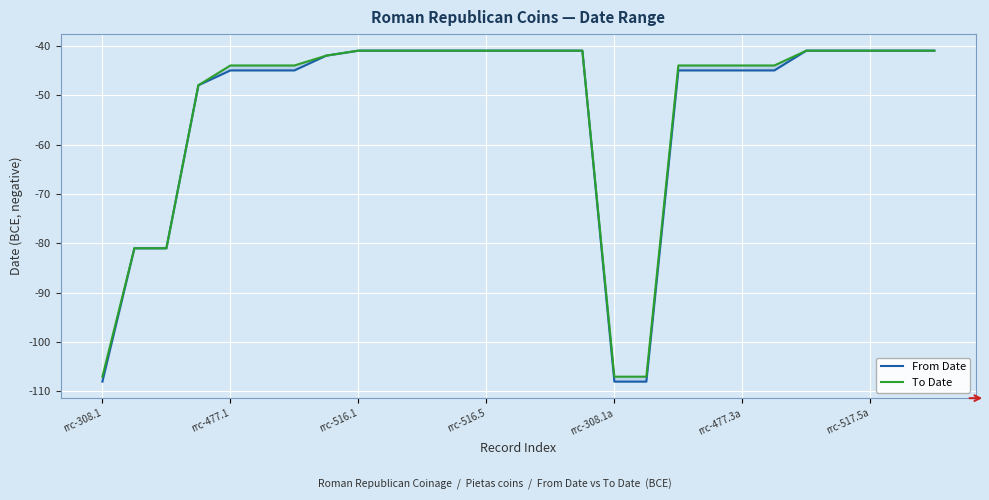

What is the total value across all series at 18?

-89